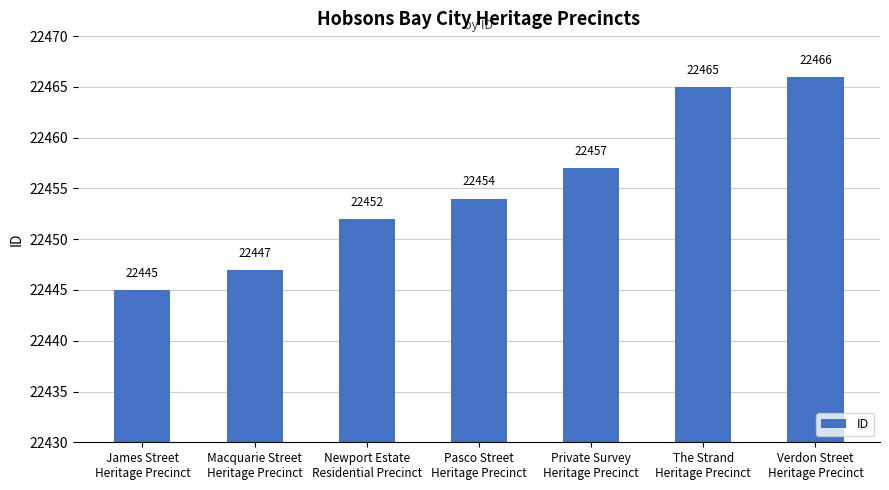

Where is the data nearest to the value 22455?

Pasco Street
Heritage Precinct